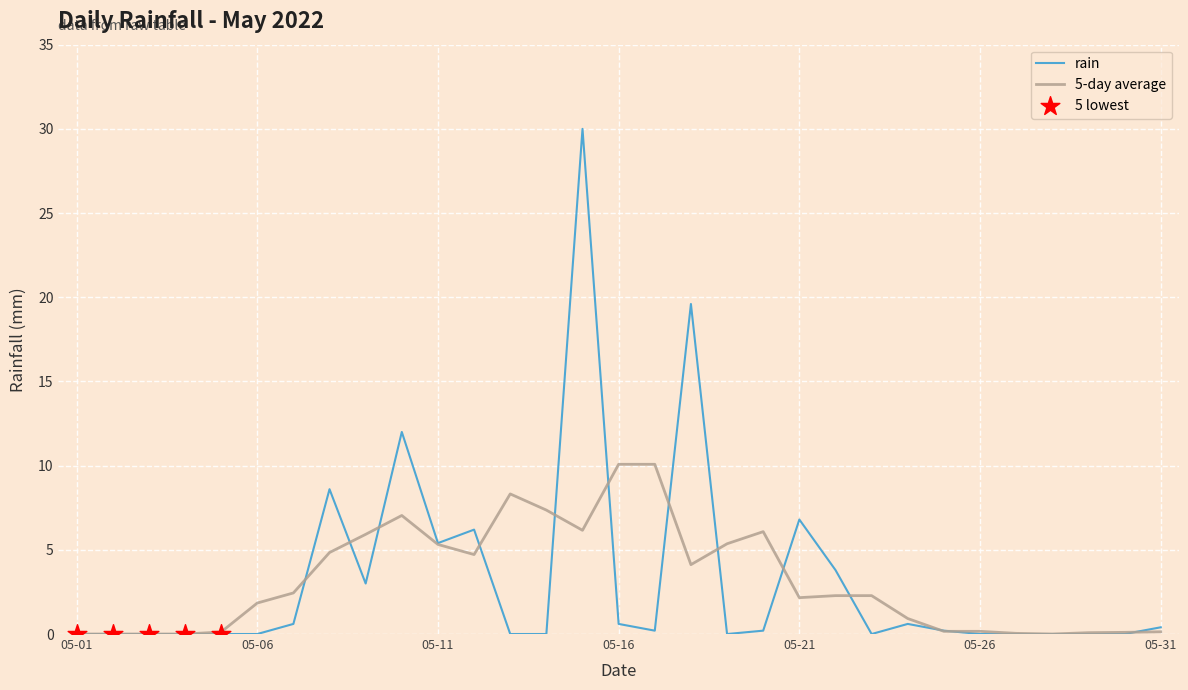

Which series has the widest spread of values?

rain